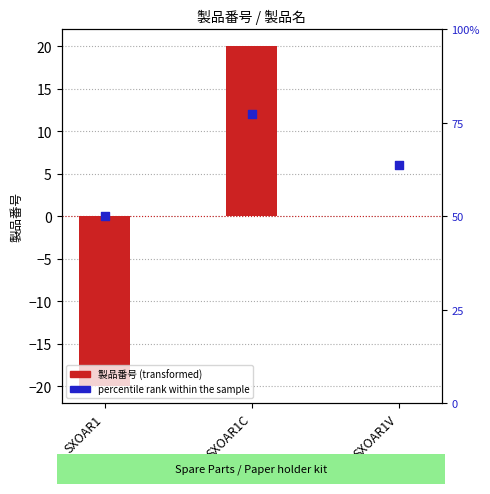

Which series has the largest total across all categories?

percentile rank within the sample